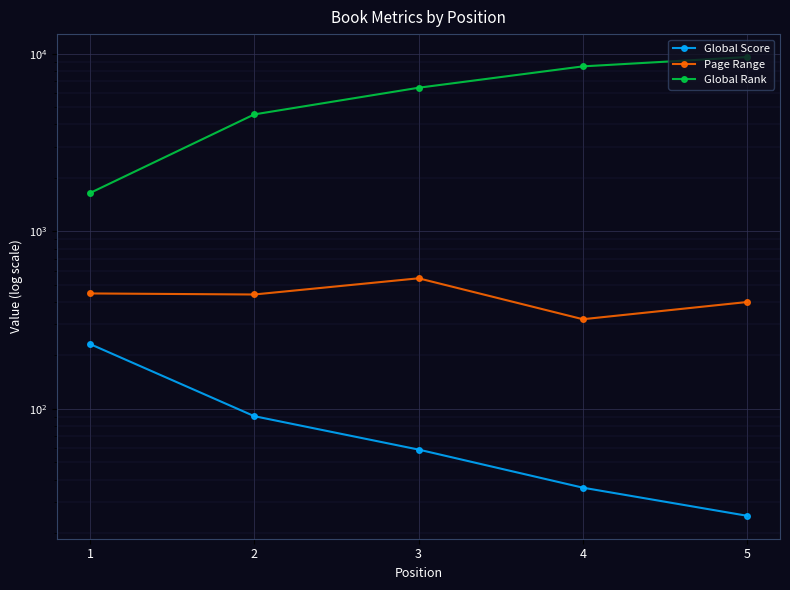

True or false: Global Score and Global Rank cross at least once.

False